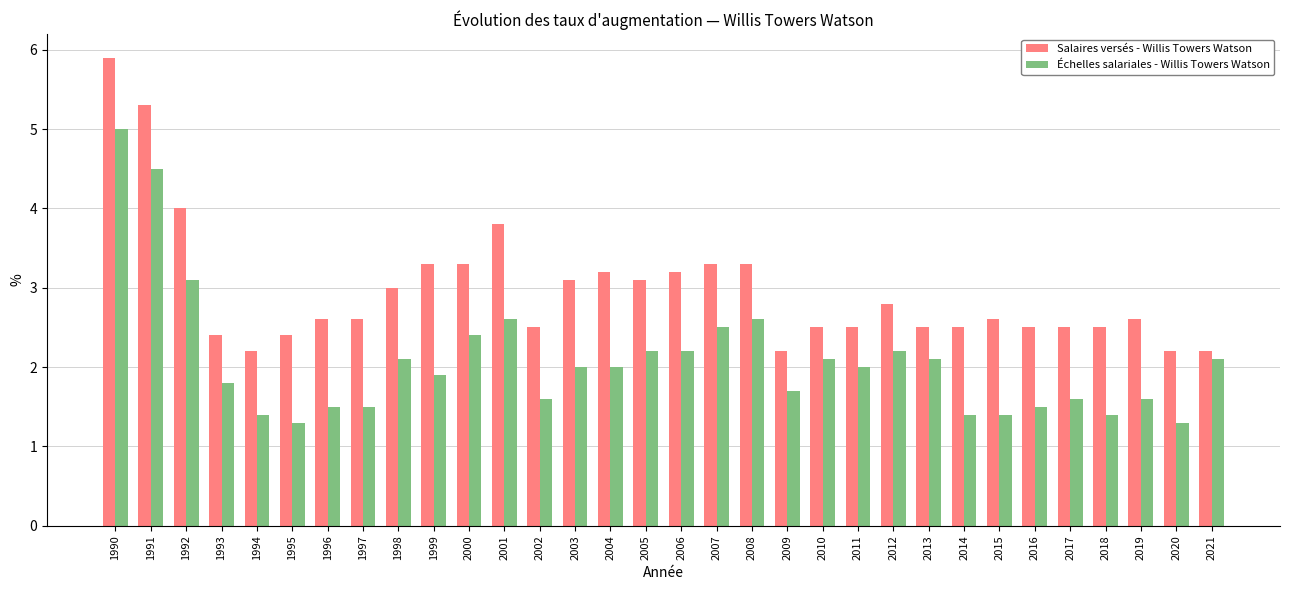

Which series has the largest total across all categories?

Salaires versés - Willis Towers Watson